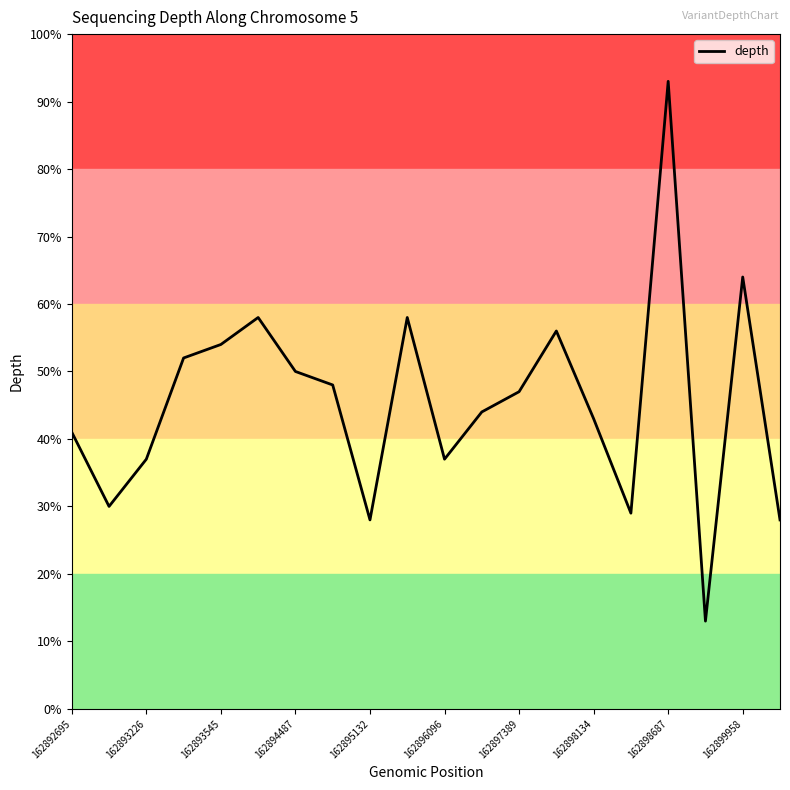

Reading right to left, transcribe all the data shown in this chart.

28	64	13	93	29	43	56	47	44	37	58	28	48	50	58	54	52	37	30	41